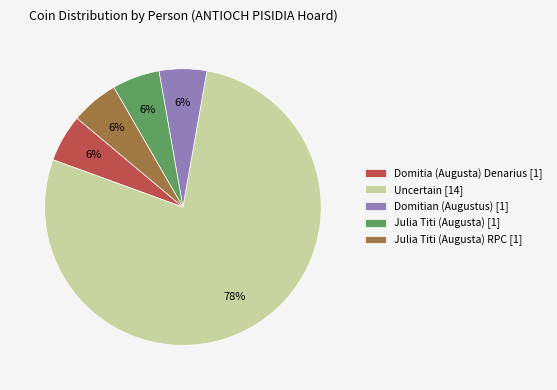

Do Uncertain [14] and Domitian (Augustus) [1] together represent more than half of the pie?

Yes